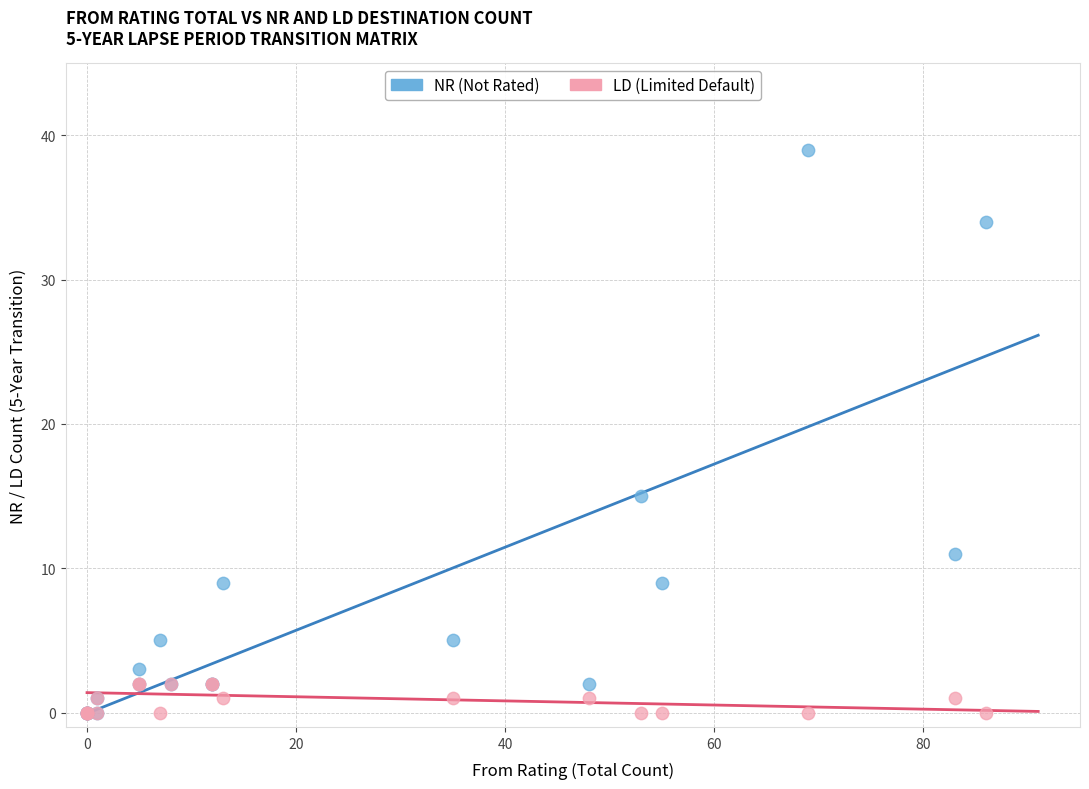

What are all the series names shown in the legend?

NR (Not Rated), LD (Limited Default)